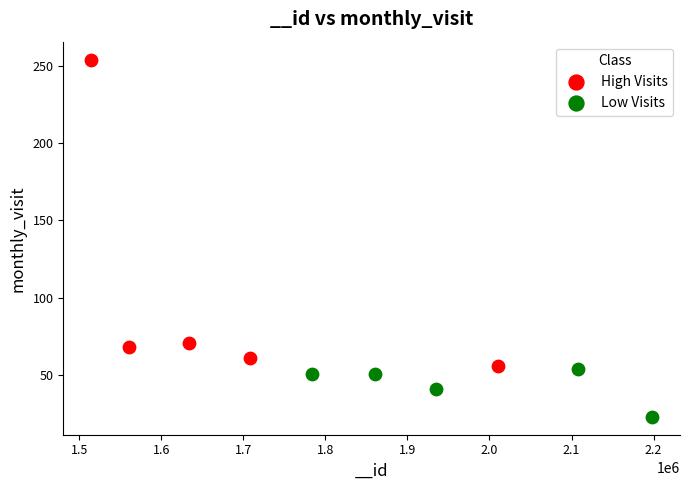

Which series has the largest Y range (max minus min)?

High Visits